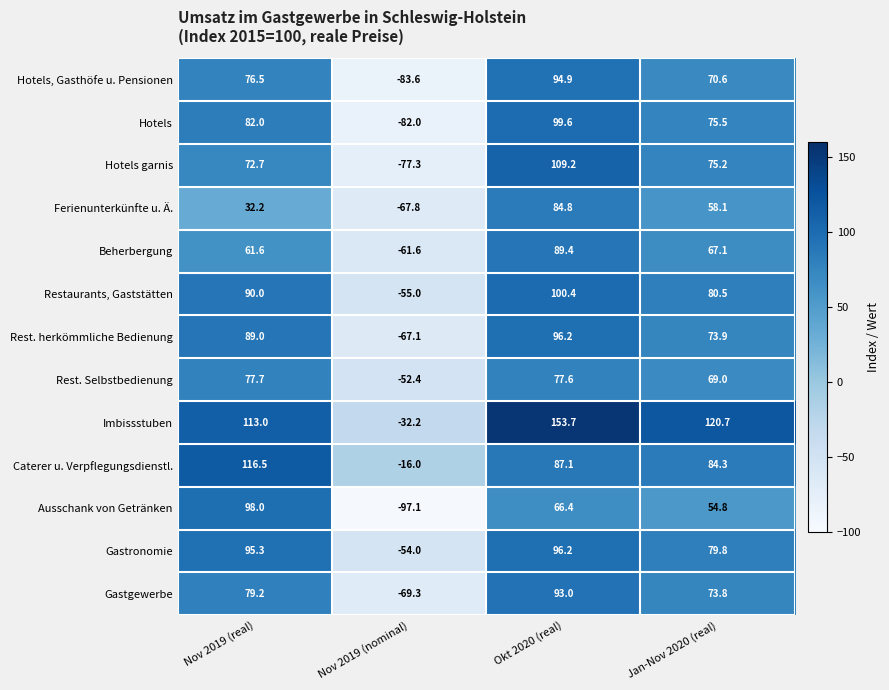

What is the difference between the highest and lowest values at Nov 2019 (real)?

84.3